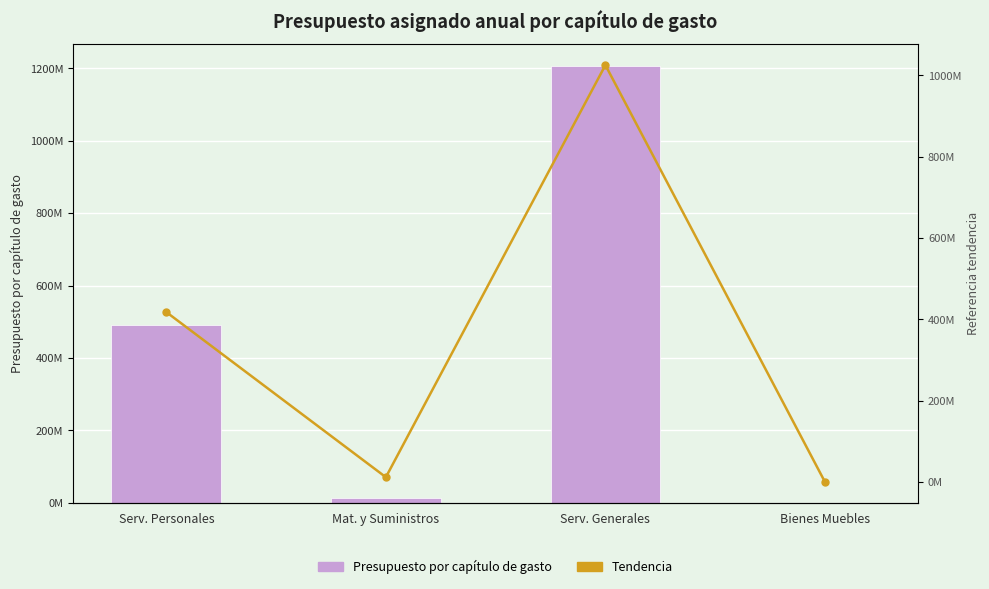

Between Serv. Personales and Mat. y Suministros, which series saw the biggest shift?

Presupuesto por capítulo de gasto